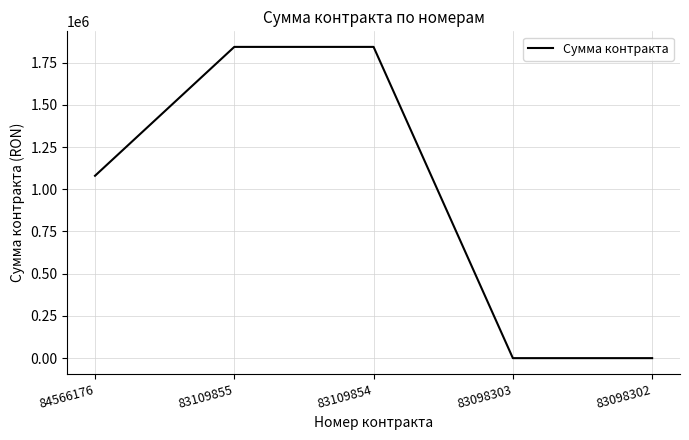

The chart shows a value of -1289804 at 83098303. True or false?

False